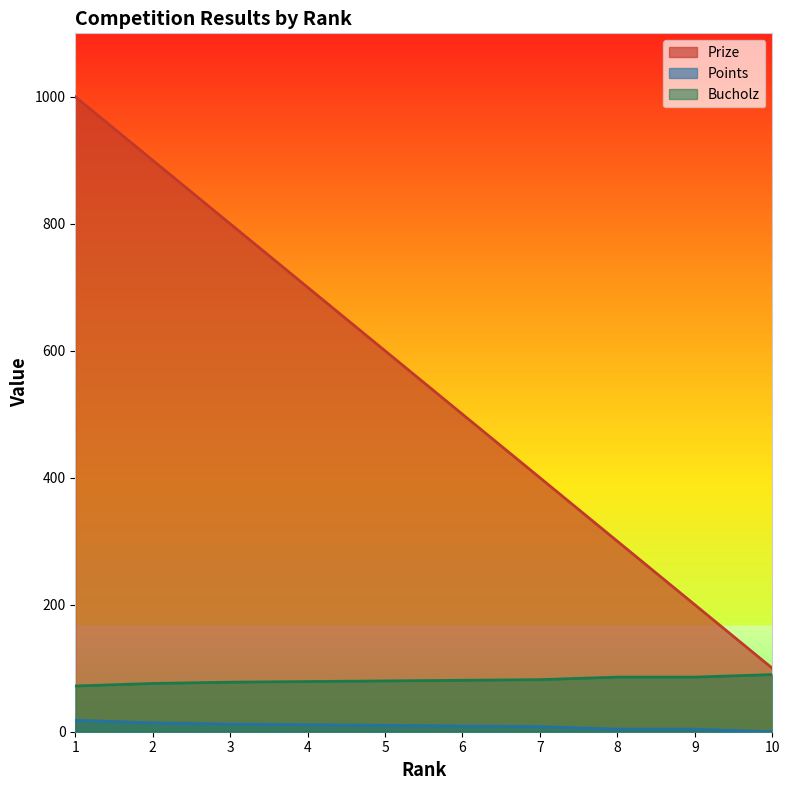

What value does the Prize series have at 5?

600